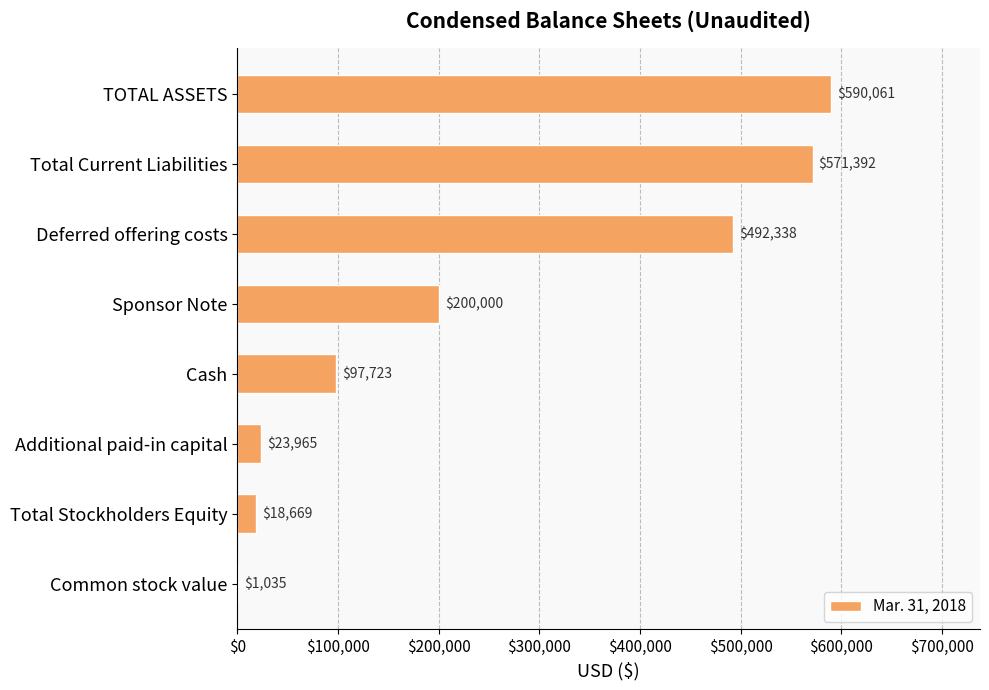

What is the change in value from Total Current Liabilities to Additional paid-in capital?

-547427